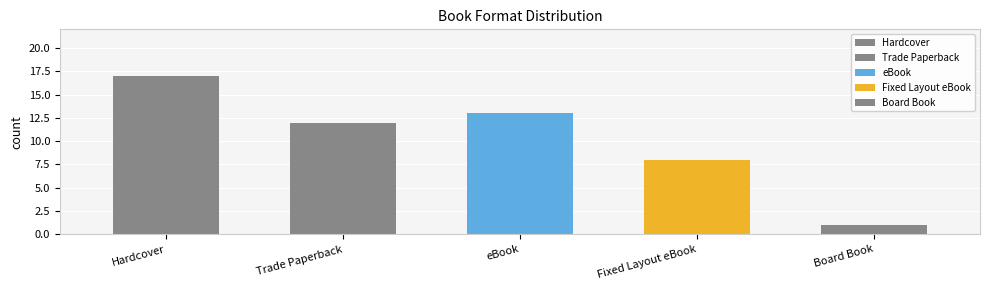

What position from the right is Hardcover?

5